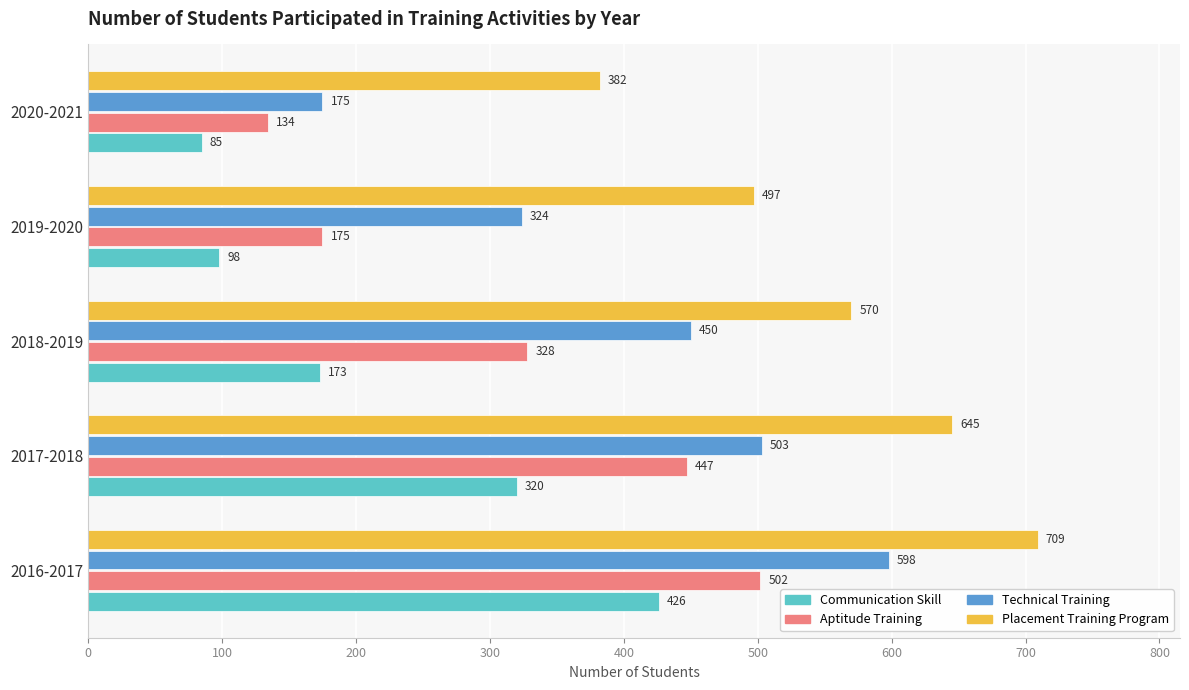

Rank the series at 2019-2020 from lowest to highest value.

Communication Skill, Aptitude Training, Technical Training, Placement Training Program